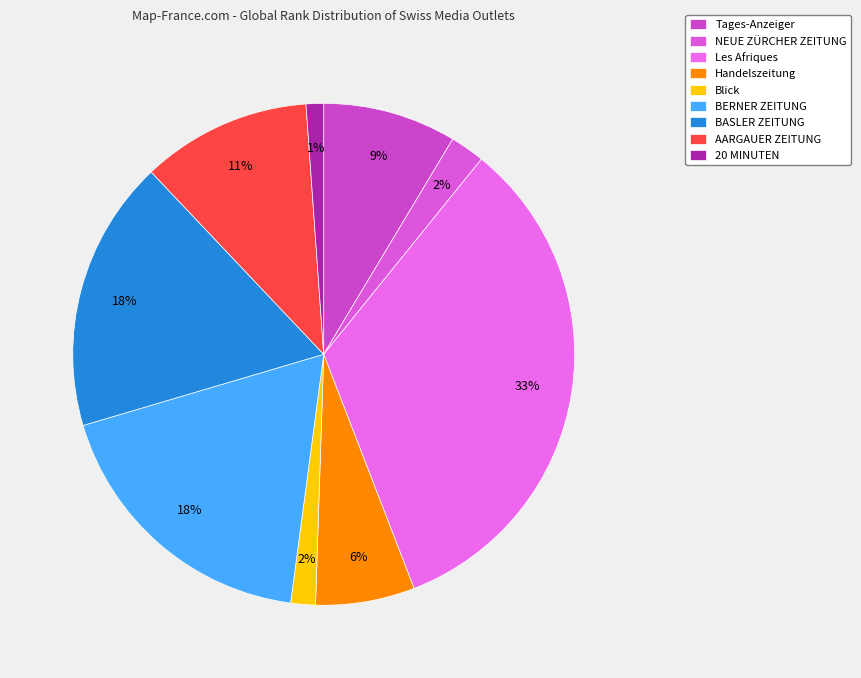

Is it true that Handelszeitung is 1% of the pie?

False